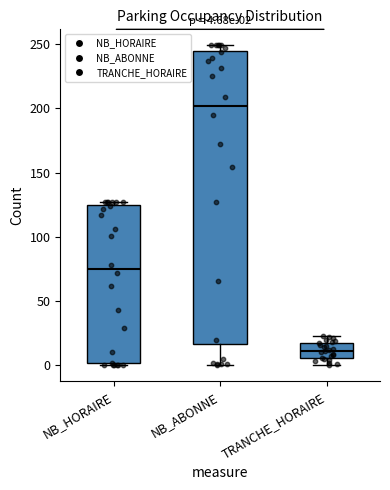

Comparing the boxes themselves (not the whiskers), which one is the tallest?

NB_ABONNE